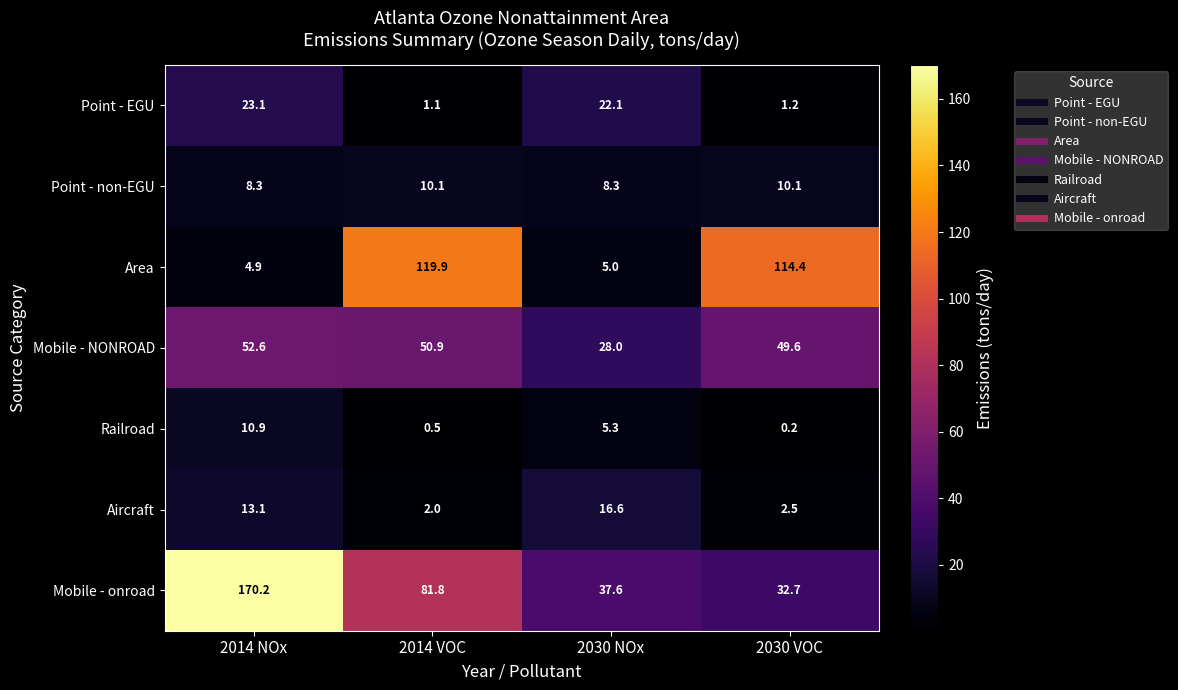

Which series has the largest range (max minus min)?

Mobile - onroad